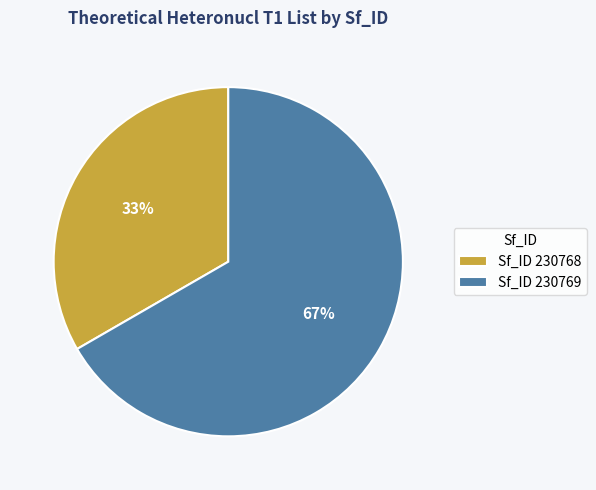

Is there a majority slice in this chart?

Yes